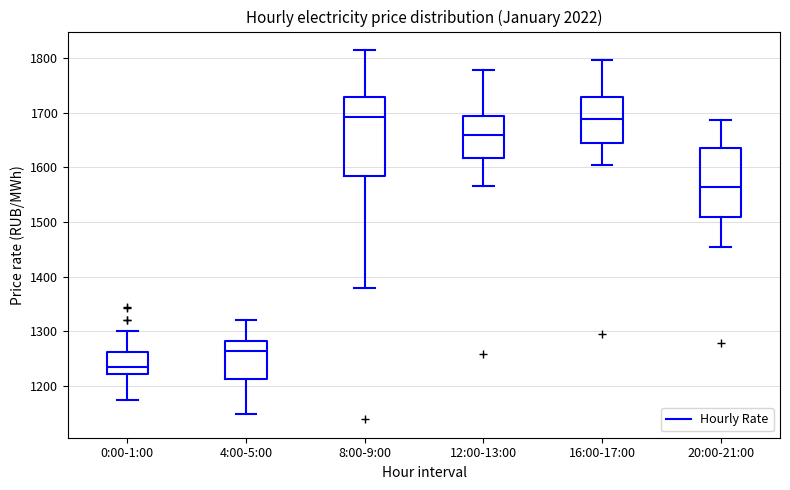

Where is the lower edge of the box for 12:00-13:00 on the y-axis? The values are not printed on the chart, so give them approximately, as read against the axis.

1620